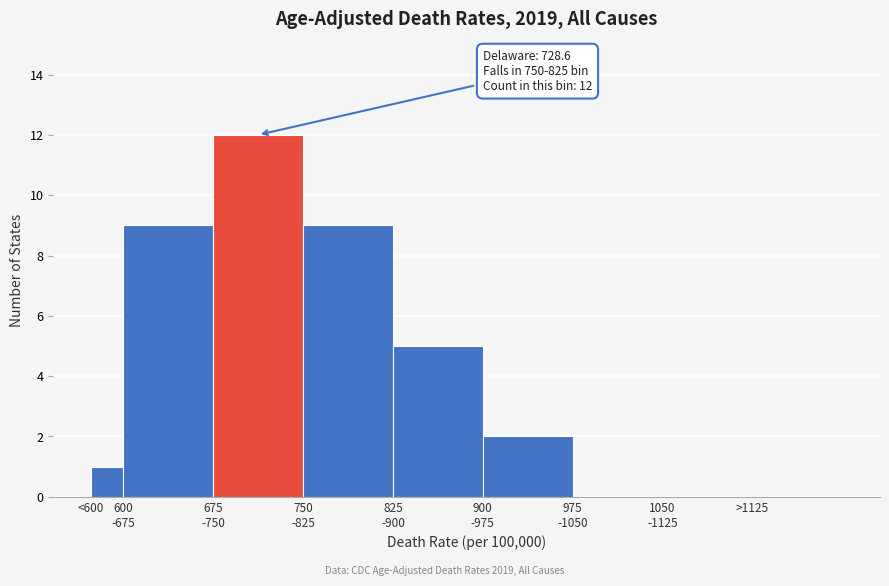

What is the greatest value displayed?

12